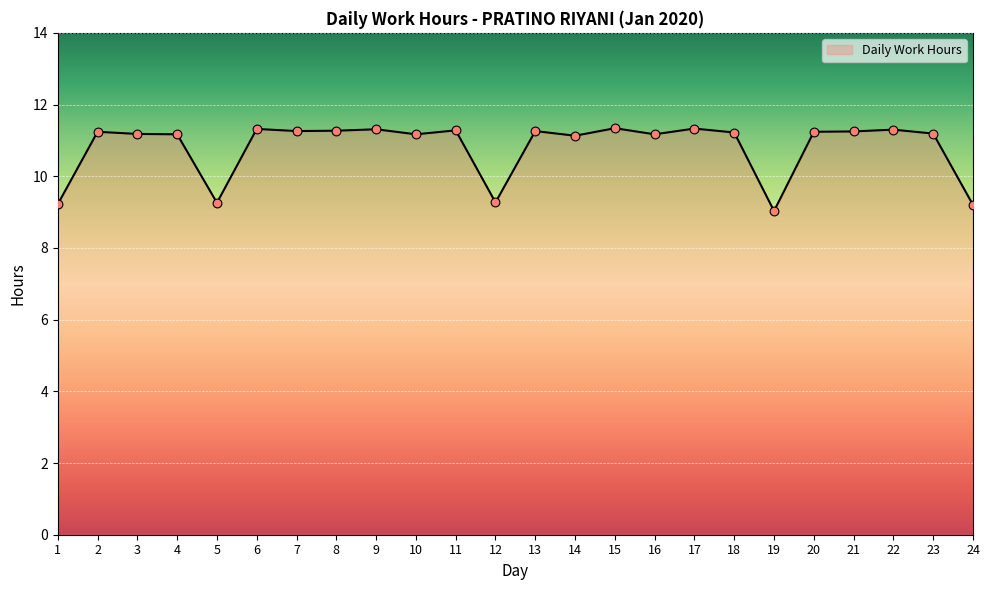

Approximately how many times larger is the value at 24 compared to 12?

1.0